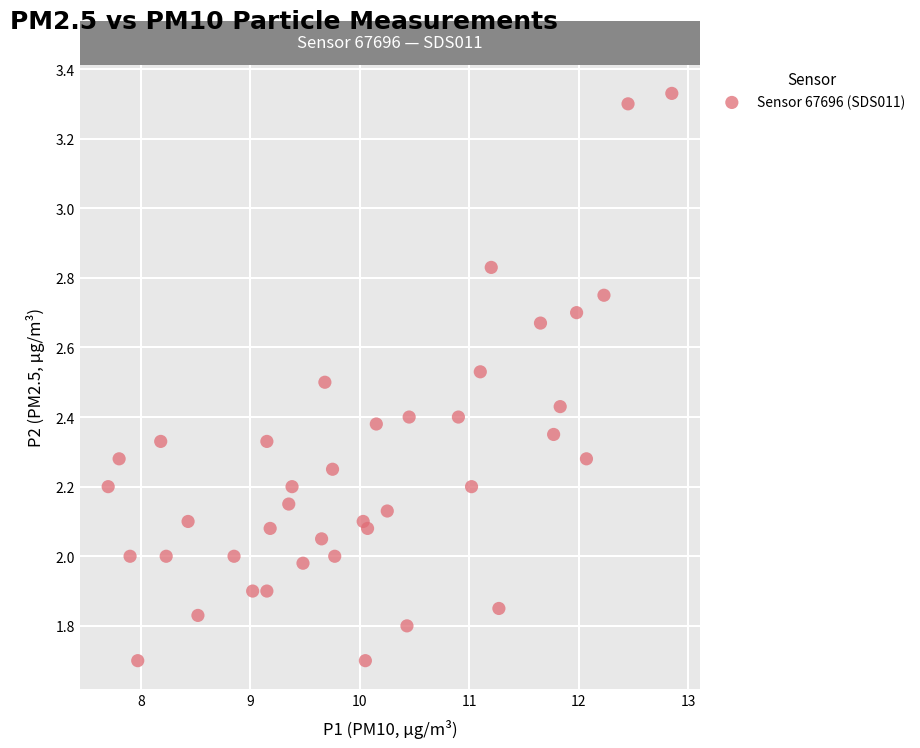

What is the range of Y values (max minus min)?

1.6